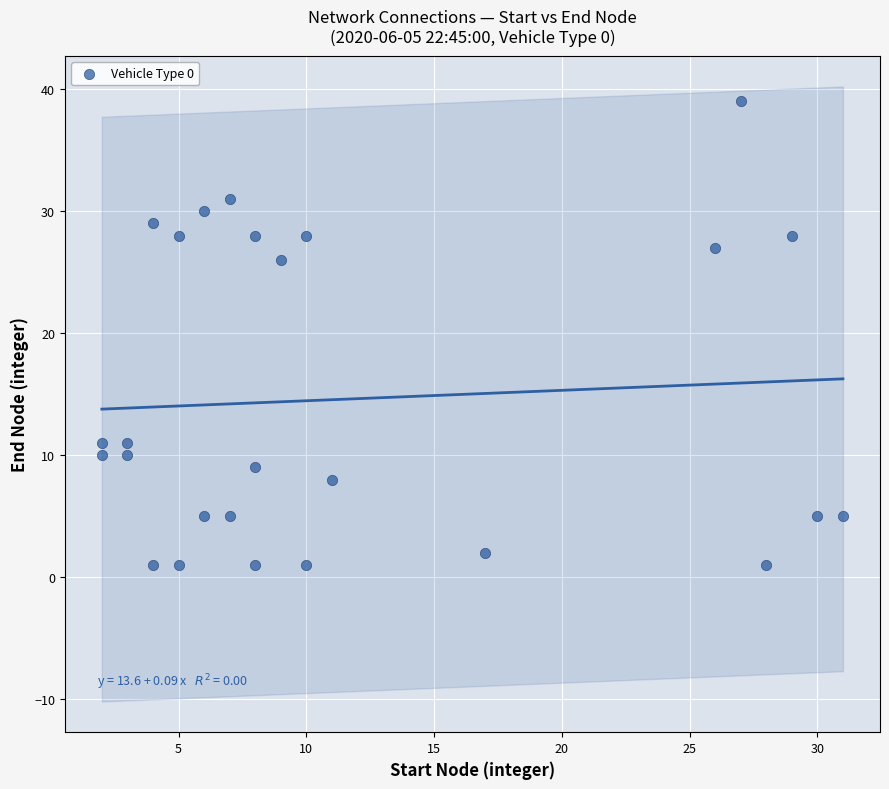

What is the range of Y values (max minus min)?

38